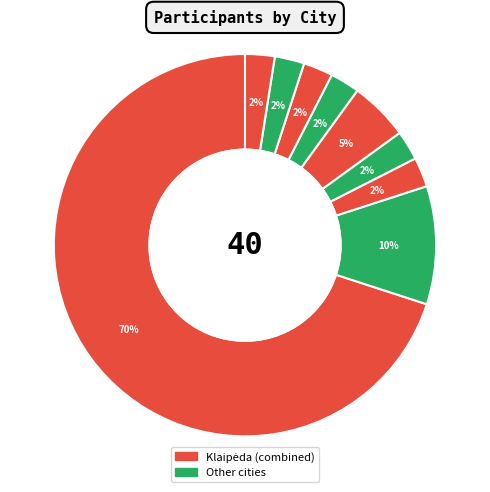

How many slices are in this pie chart?

9